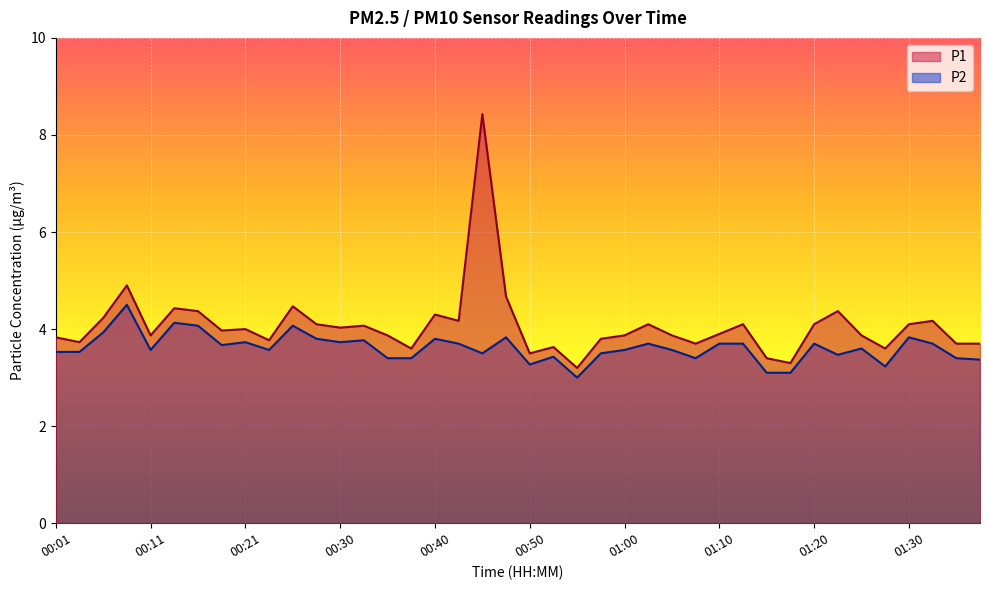

What is the value of the P1 point at the 6th from the left?

4.4